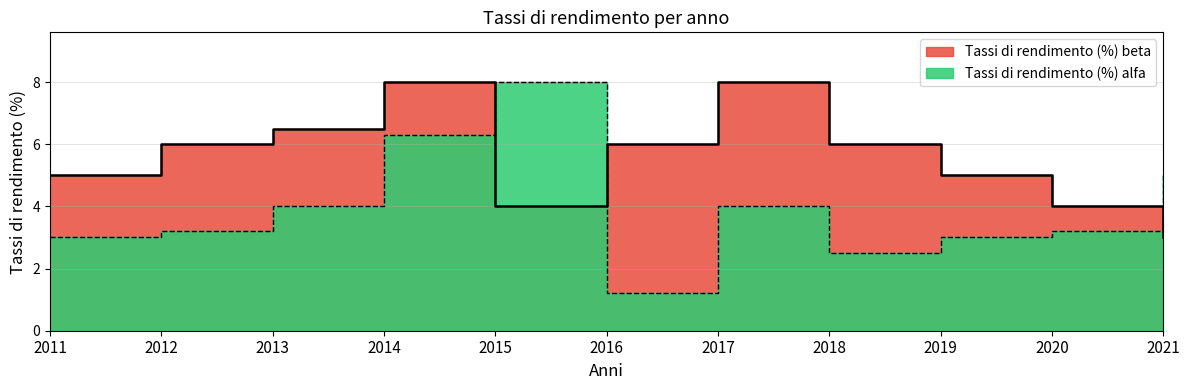

Reading left to right, transcribe all the data shown in this chart.

Tassi di rendimento (%) alfa: 2011=3.0	2012=3.2	2013=4.0	2014=6.3	2015=8.0	2016=1.2	2017=4.0	2018=2.5	2019=3.0	2020=3.2	2021=5.0
Tassi di rendimento (%) beta: 2011=5.0	2012=6.0	2013=6.5	2014=8.0	2015=4.0	2016=6.0	2017=8.0	2018=6.0	2019=5.0	2020=4.0	2021=3.0